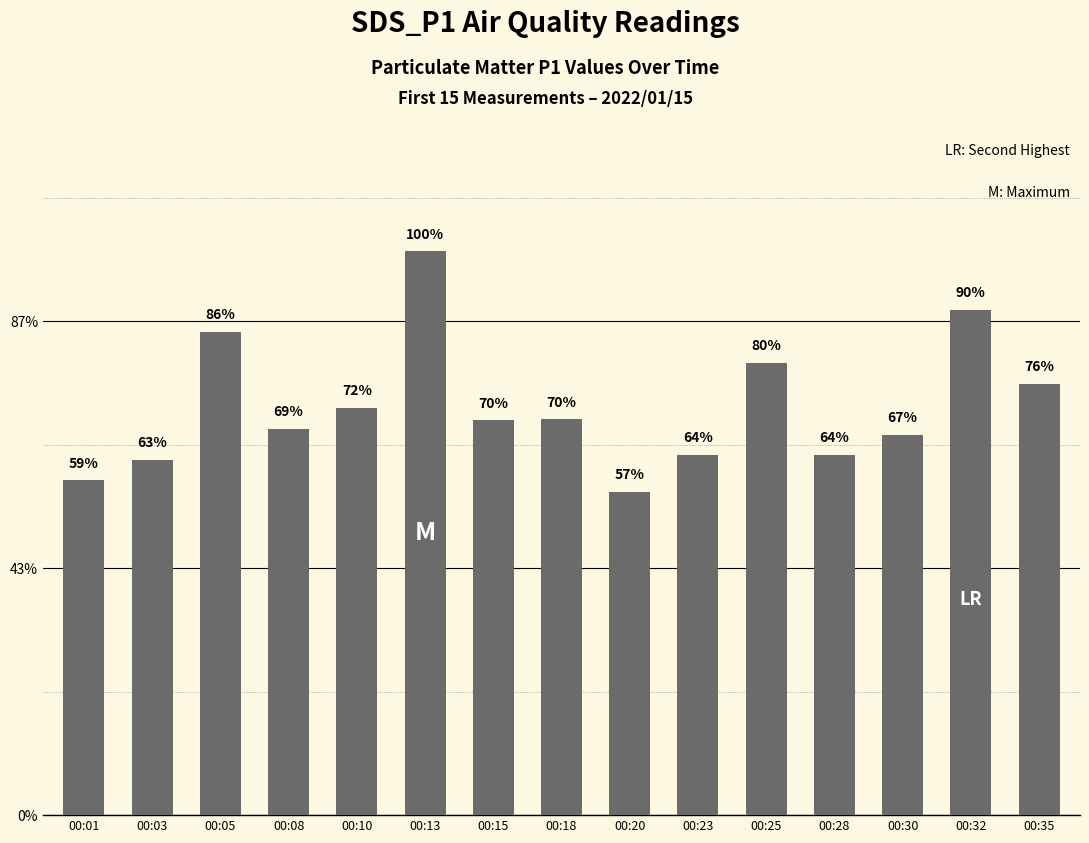

Does the chart contain any negative values?

No